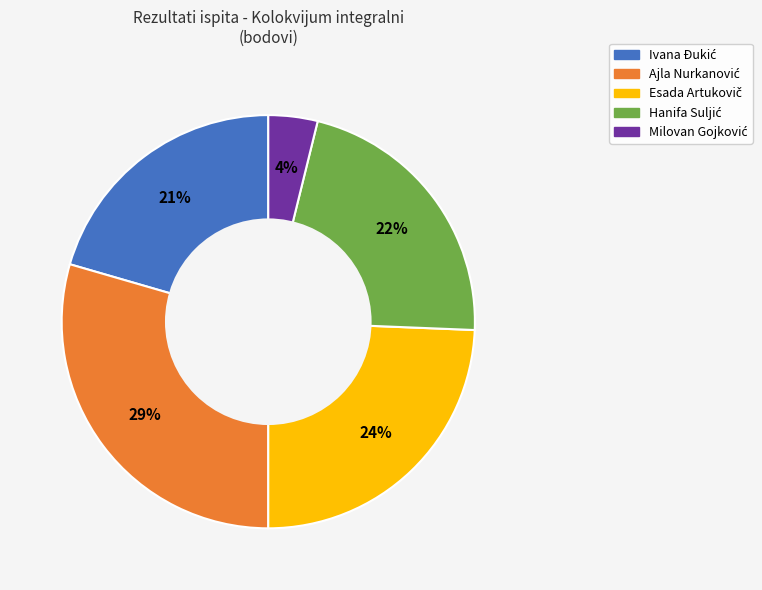

Count the number of slices in the pie.

5